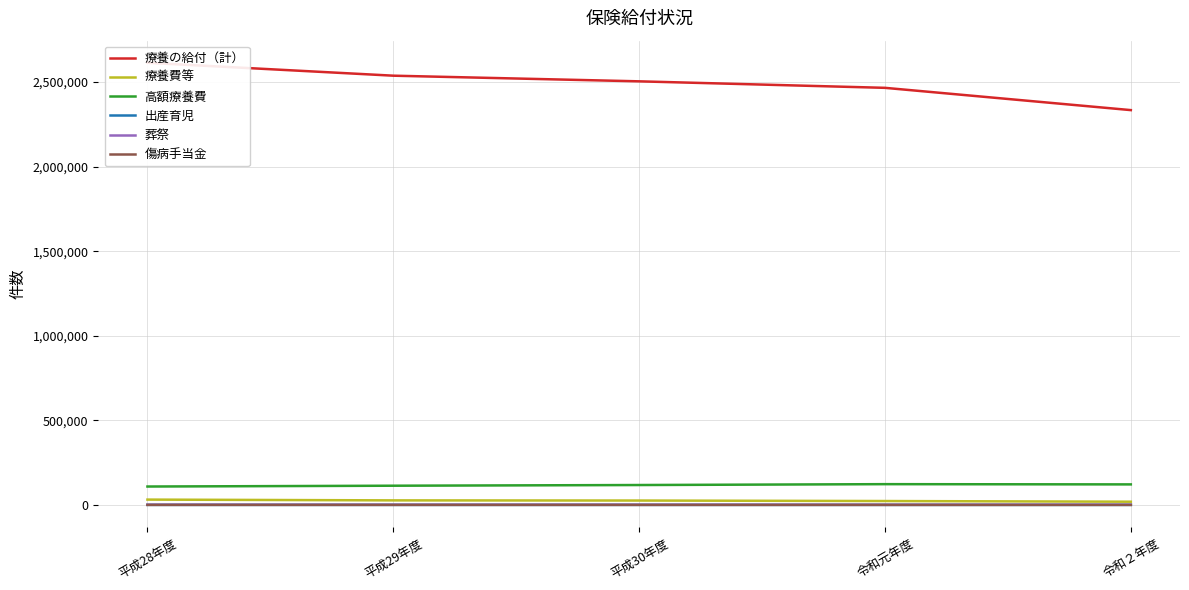

In 高額療養費, how many points are higher than both neighbors (excluding endpoints)?

1